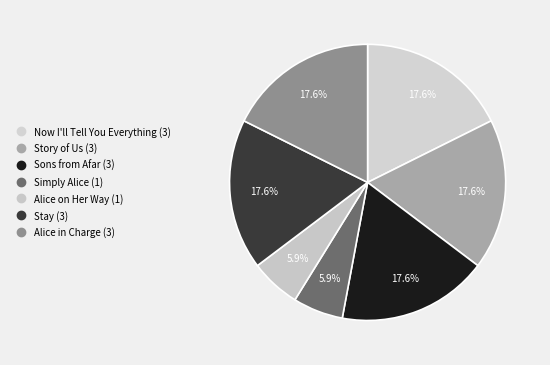

What percentage is the Sons from Afar slice, to the nearest percent?

18%